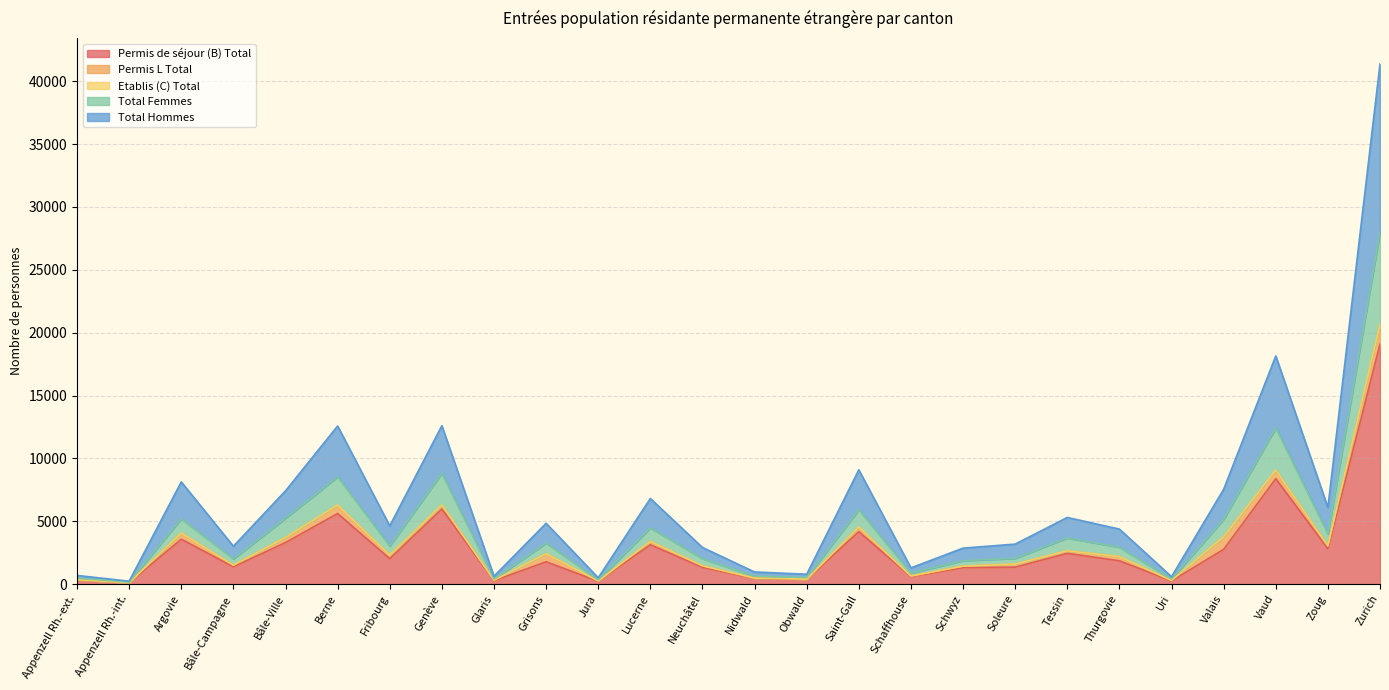

Which category has the highest value in the Permis de séjour (B) Total series?

Zurich